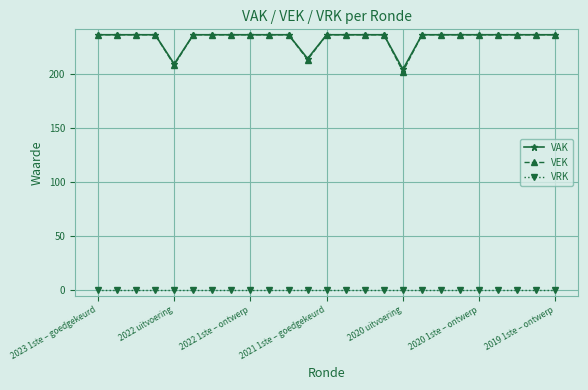

Which series has the widest spread of values?

VEK